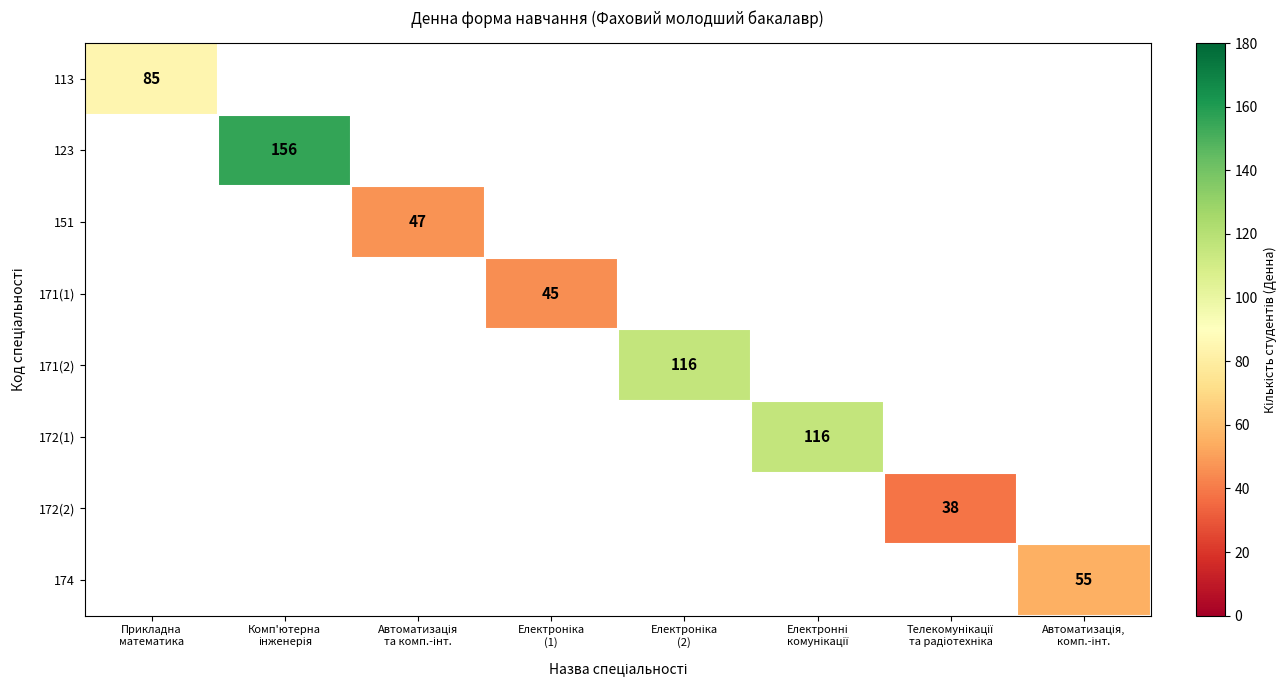

Which category has the highest value in the 123 series?

Прикладна математика